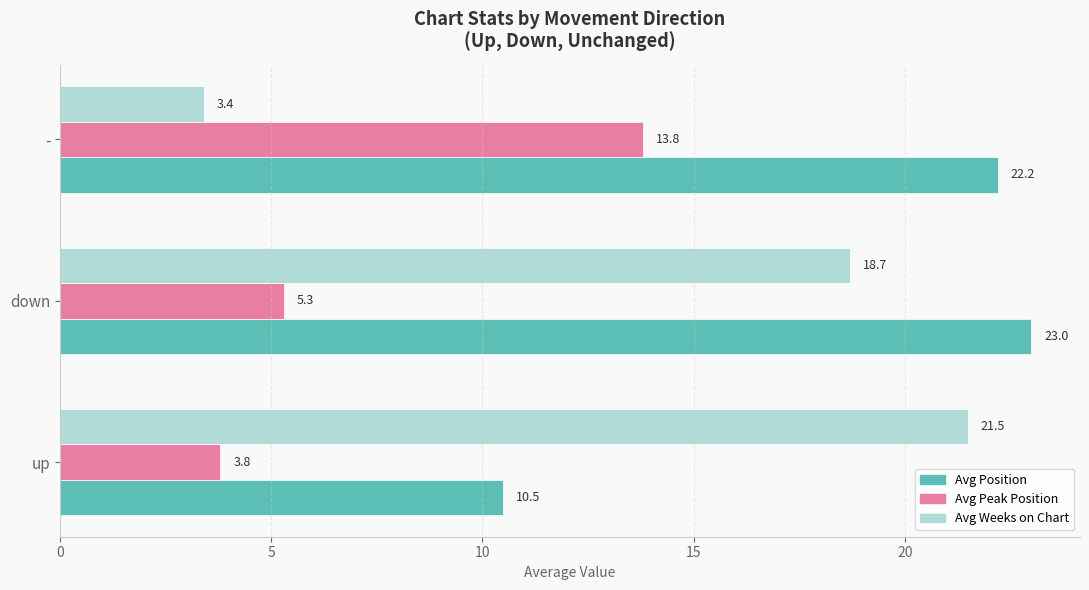

List the series in order of their overall mean, lowest first.

Avg Peak Position, Avg Weeks on Chart, Avg Position